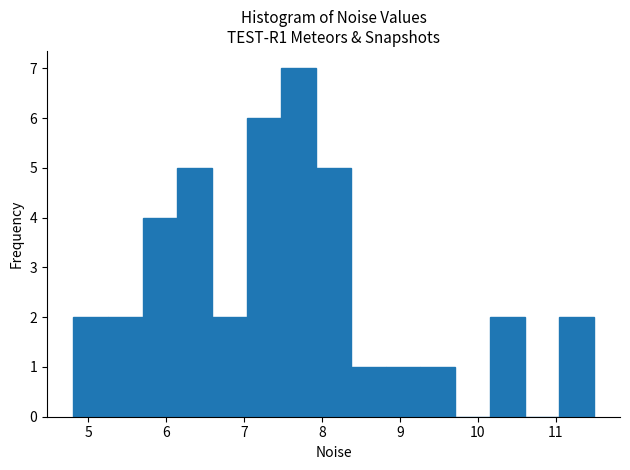

Reading left to right, transcribe this chart: for each bar, give the range it covers on the x-axis and its height. Neither the bar edges nor the heights are printed on the chart, so give them approximately, as read against the axes.

4.8 to 5.3: 2
5.3 to 5.7: 2
5.7 to 6.1: 4
6.1 to 6.6: 5
6.6 to 7.0: 2
7.0 to 7.5: 6
7.5 to 7.9: 7
7.9 to 8.4: 5
8.4 to 8.8: 1
8.8 to 9.3: 1
9.3 to 9.7: 1
9.7 to 10.2: 0
10.2 to 10.6: 2
10.6 to 11.0: 0
11.0 to 11.5: 2